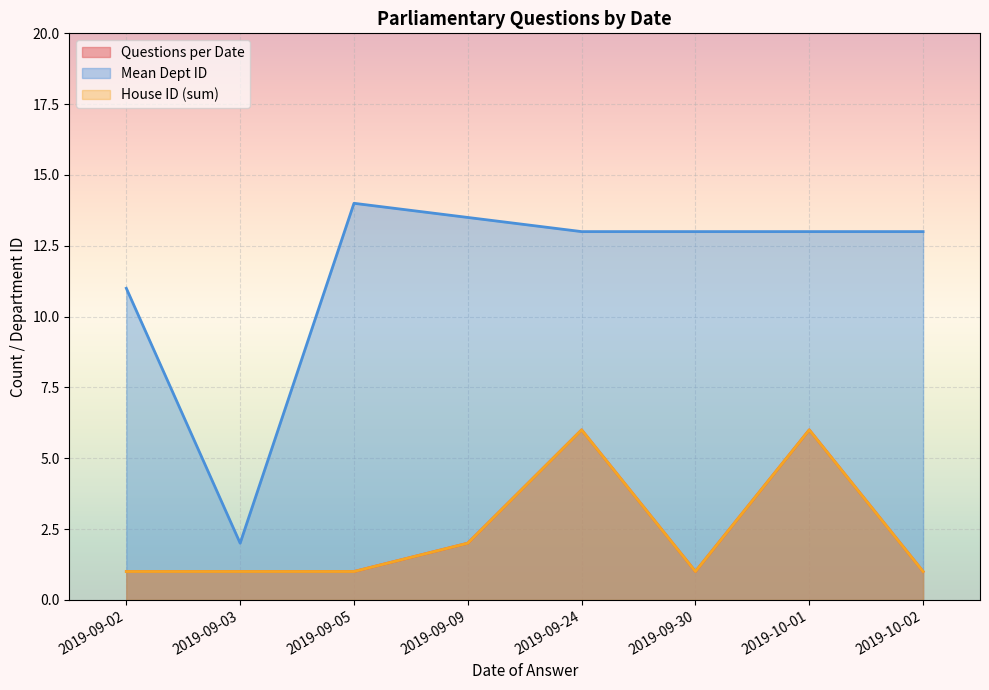

Which series has the widest spread of values?

Dept ID